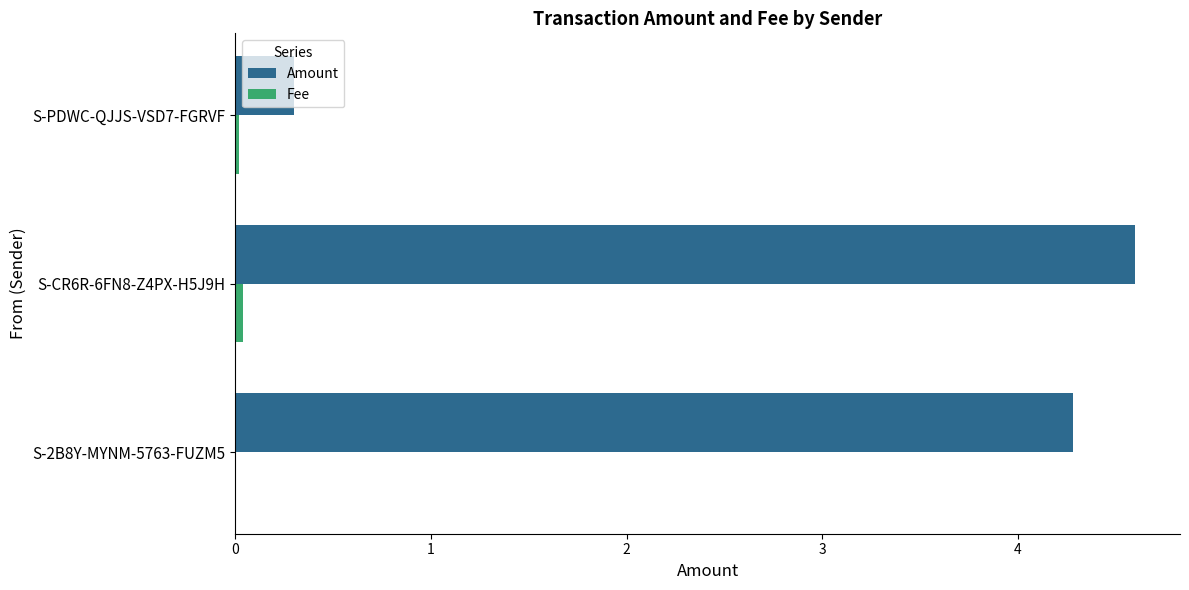

At which category does the chart reach its peak across all series?

S-CR6R-6FN8-Z4PX-H5J9H